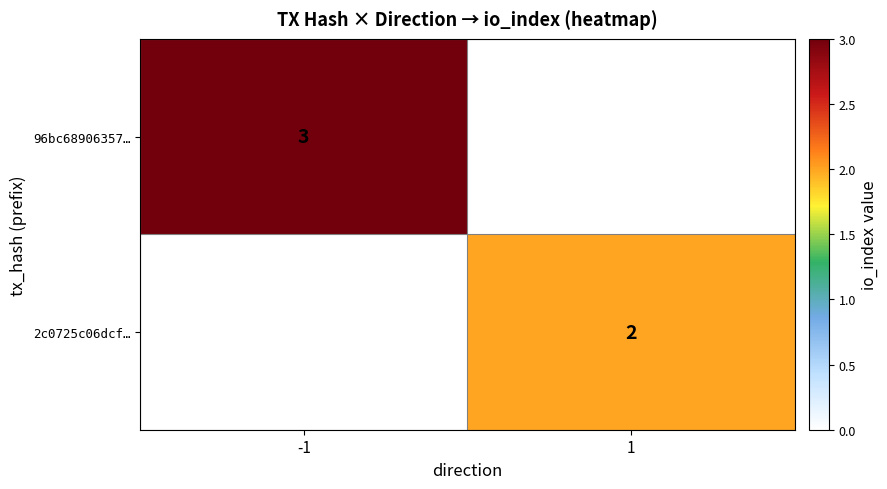

Is the value of 96bc68906357… at -1 greater than the value of 2c0725c06dcf… at 1?

Yes